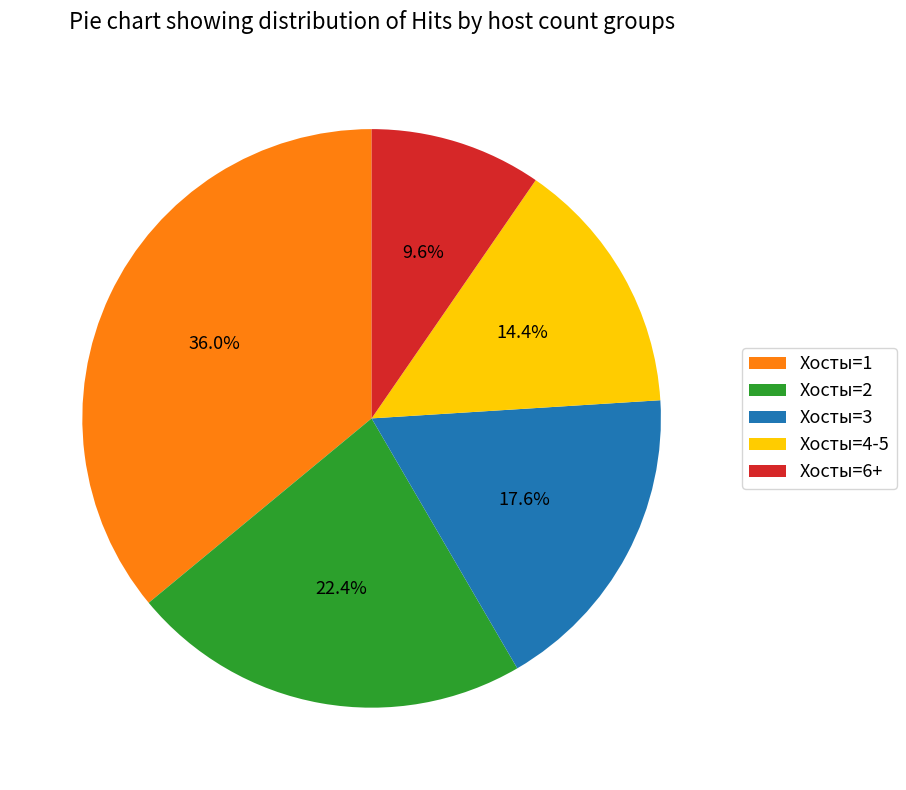

Count the number of slices in the pie.

5